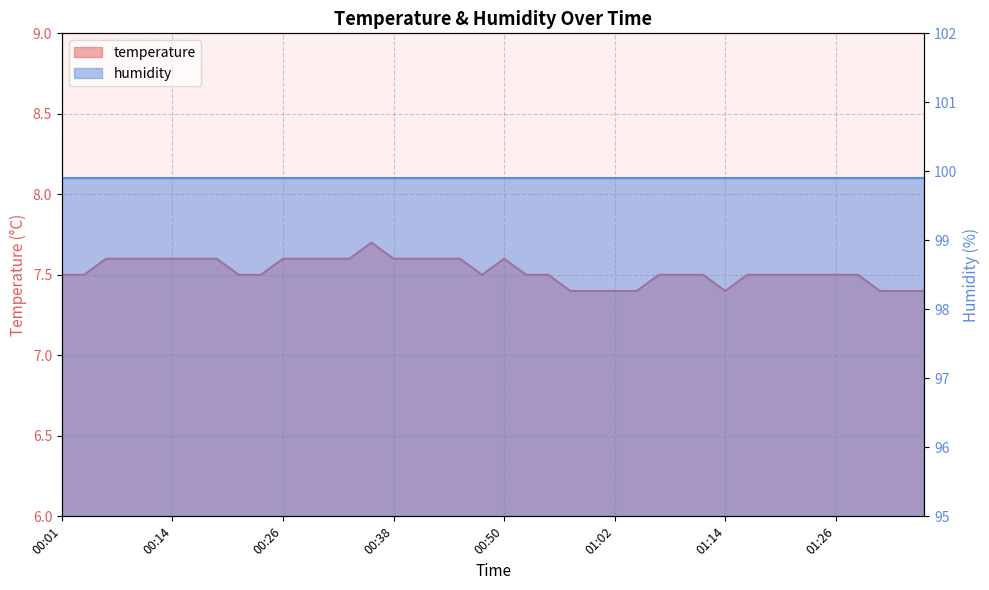

Reading left to right, extract all data points from this chart.

00:01=7.5	00:04=7.5	00:06=7.6	00:09=7.6	00:11=7.6	00:14=7.6	00:16=7.6	00:18=7.6	00:21=7.5	00:23=7.5	00:26=7.6	00:28=7.6	00:31=7.6	00:33=7.6	00:35=7.7	00:38=7.6	00:40=7.6	00:43=7.6	00:45=7.6	00:48=7.5	00:50=7.6	00:52=7.5	00:55=7.5	00:57=7.4	01:00=7.4	01:02=7.4	01:05=7.4	01:07=7.5	01:09=7.5	01:12=7.5	01:14=7.4	01:17=7.5	01:19=7.5	01:22=7.5	01:24=7.5	01:26=7.5	01:29=7.5	01:31=7.4	01:34=7.4	01:36=7.4